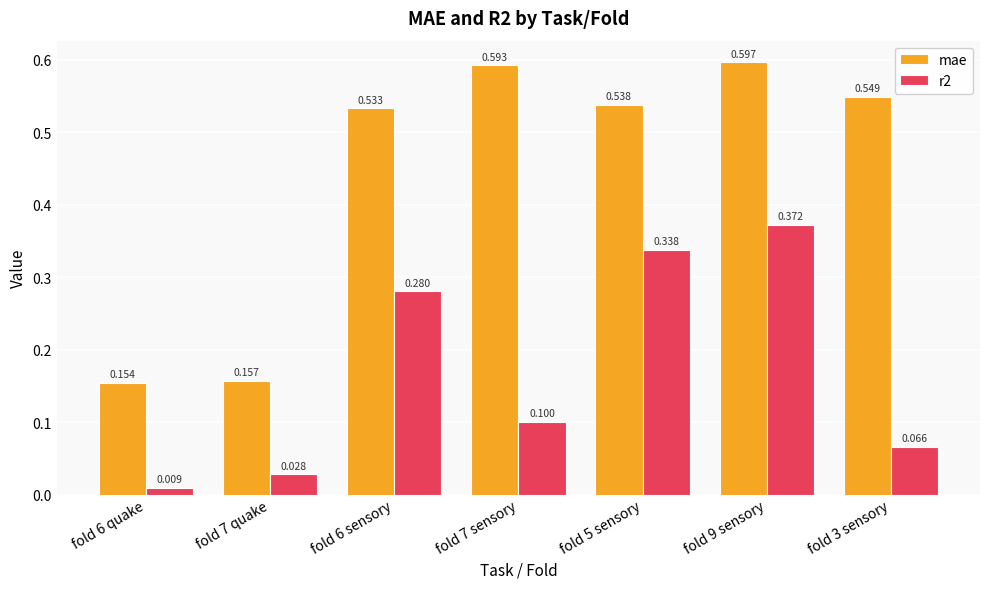

Which series has the widest spread of values?

mae